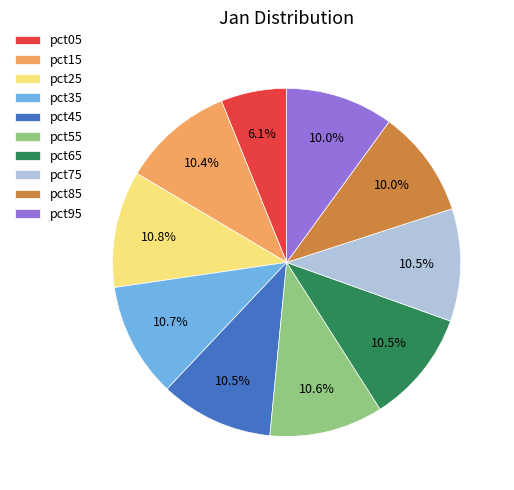

Combined, do pct45 and pct75 account for over 50%?

No